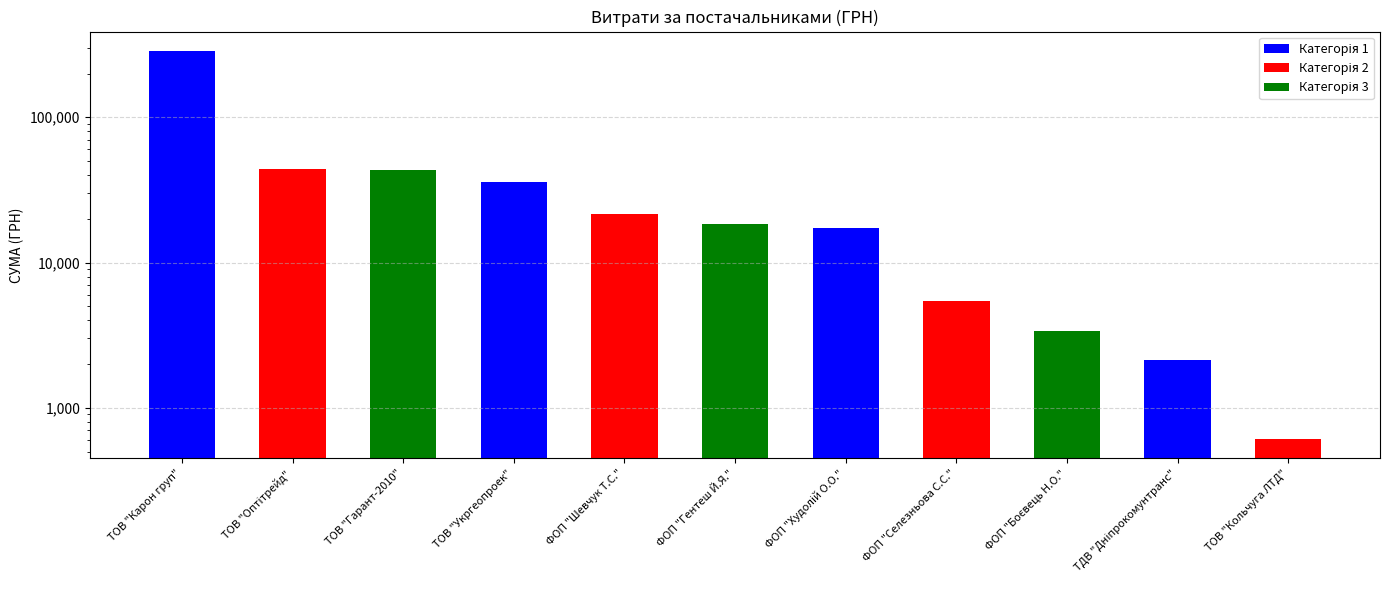

The value at ТОВ "Кольчуга ЛТД" is 609.0. True or false?

True